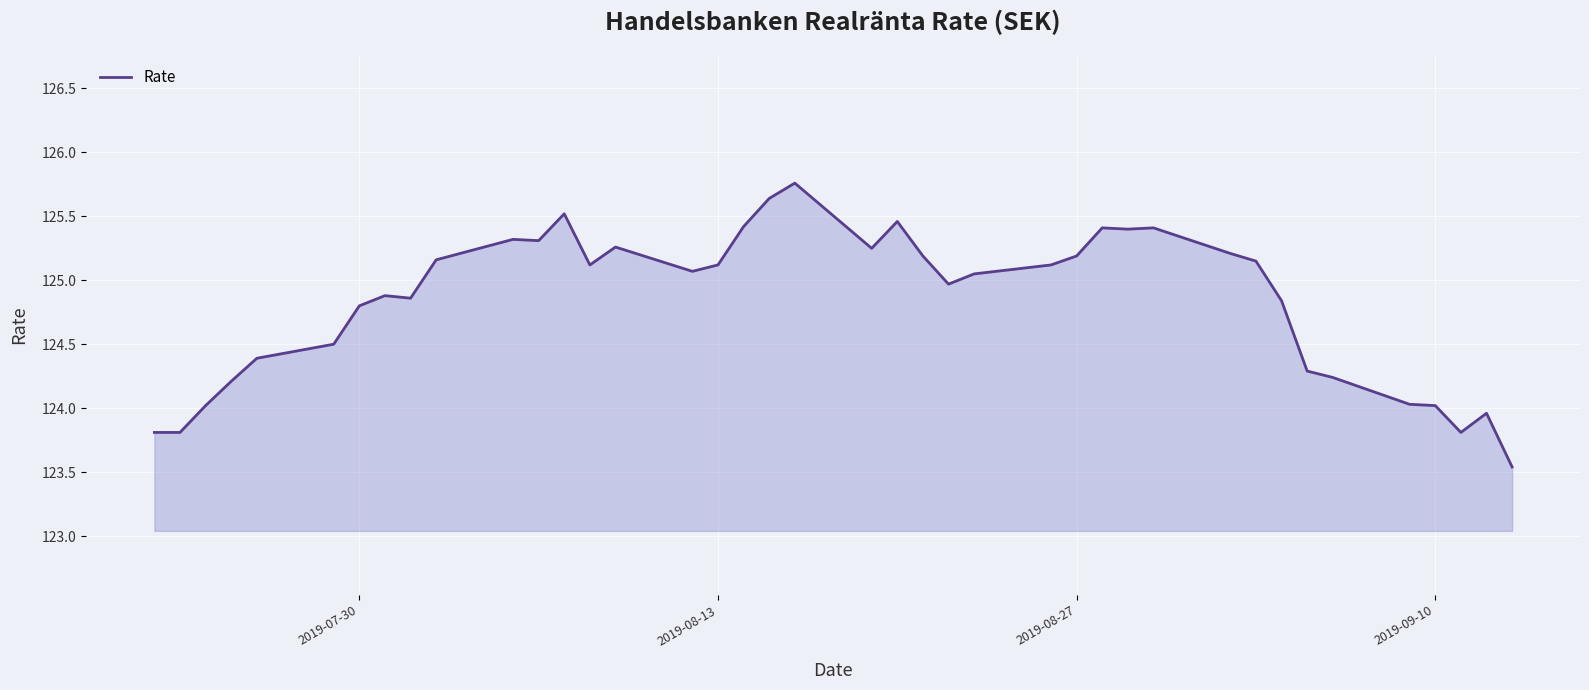

What is the minimum value shown in the chart?

123.5